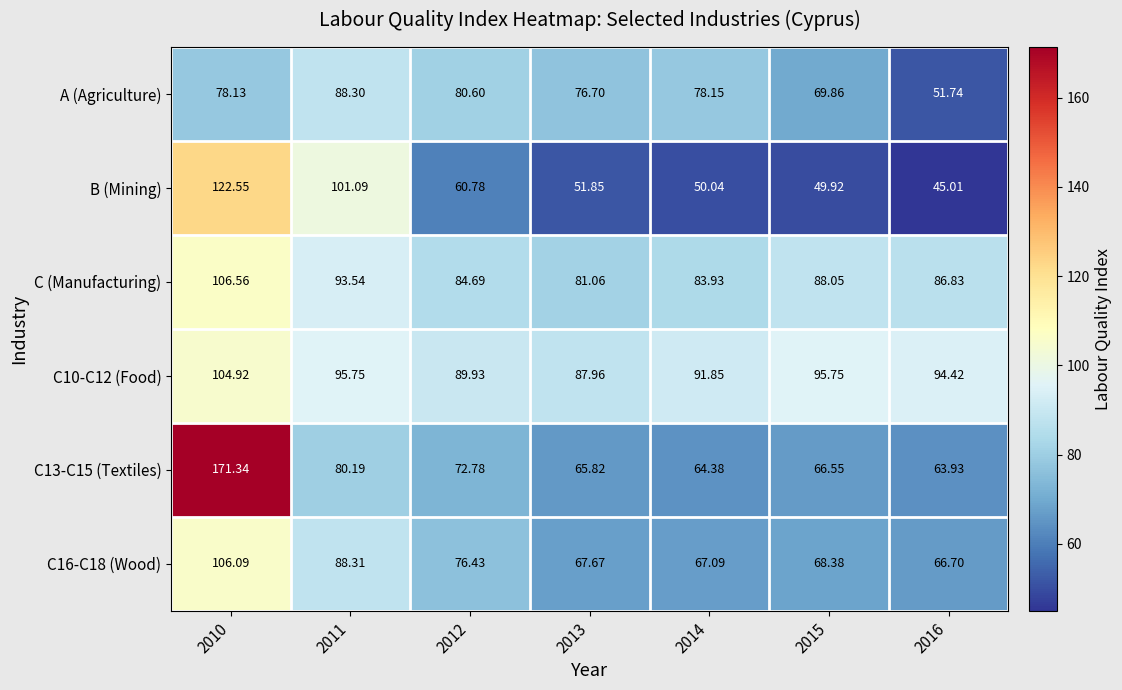

Which series changed the most between 2011 and 2012?

B (Mining)